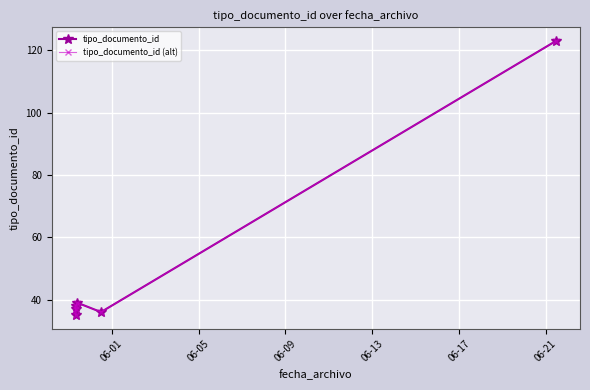

What is the lowest value of the tipo_documento_id (alt) series?

35